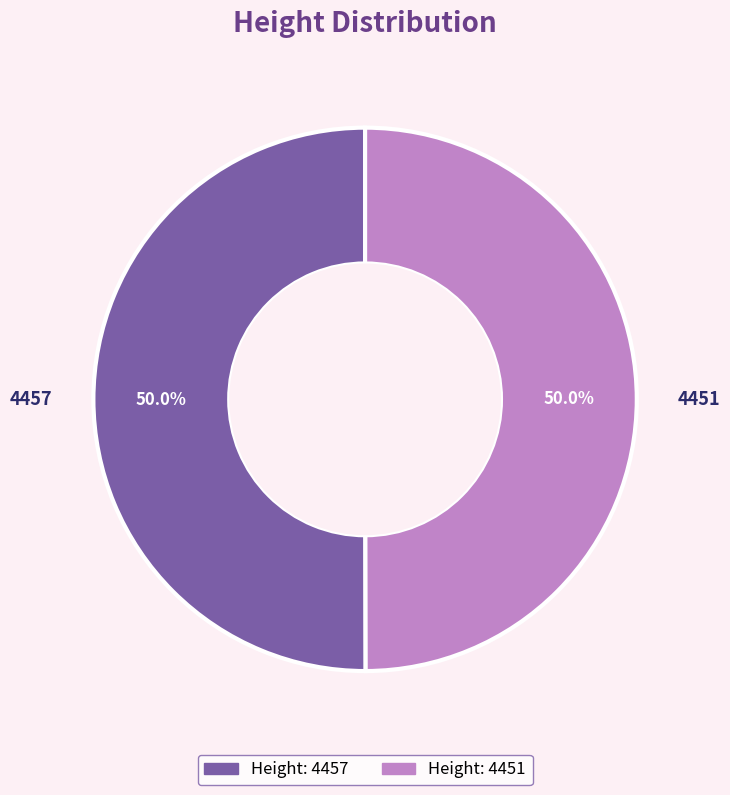

To the nearest percent, what portion does 4451 represent?

50%